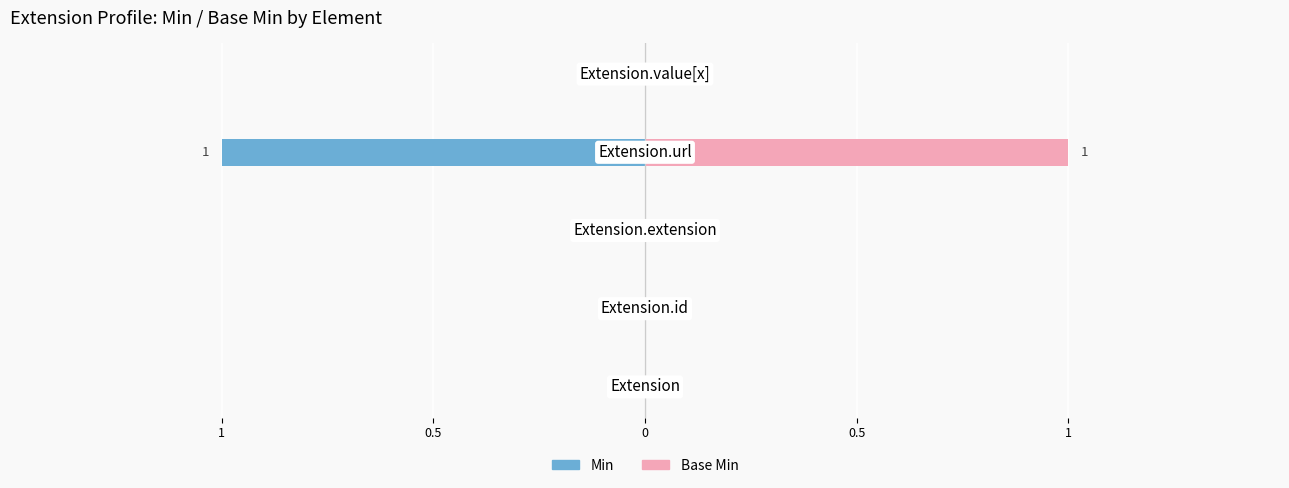

Is the value of Min at 0.5 greater than the value of Base Min at 0.5?

No